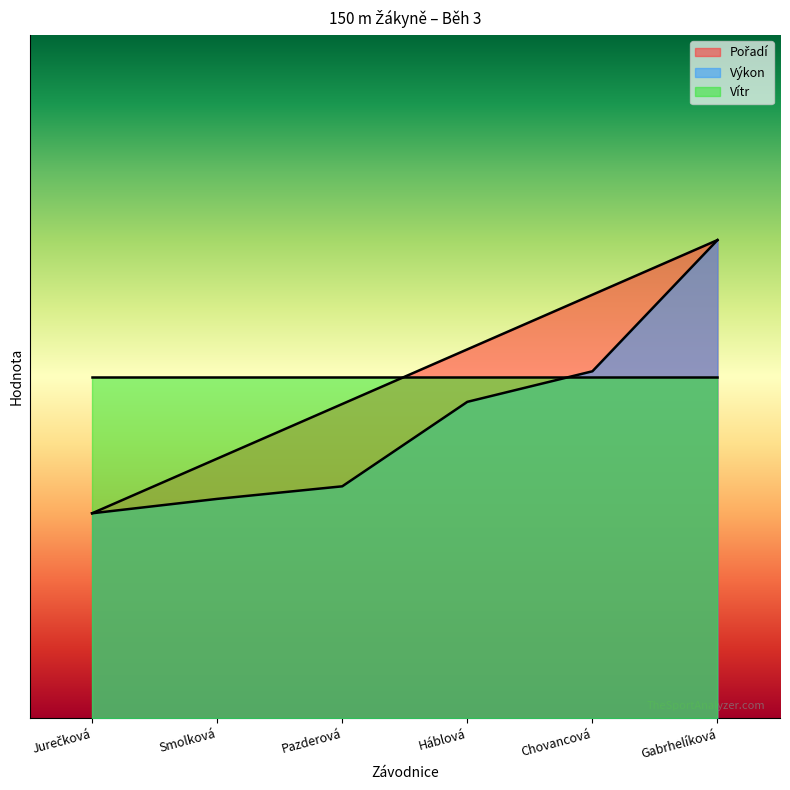

Which category has the highest value in the Výkon series?

Gabrhelíková